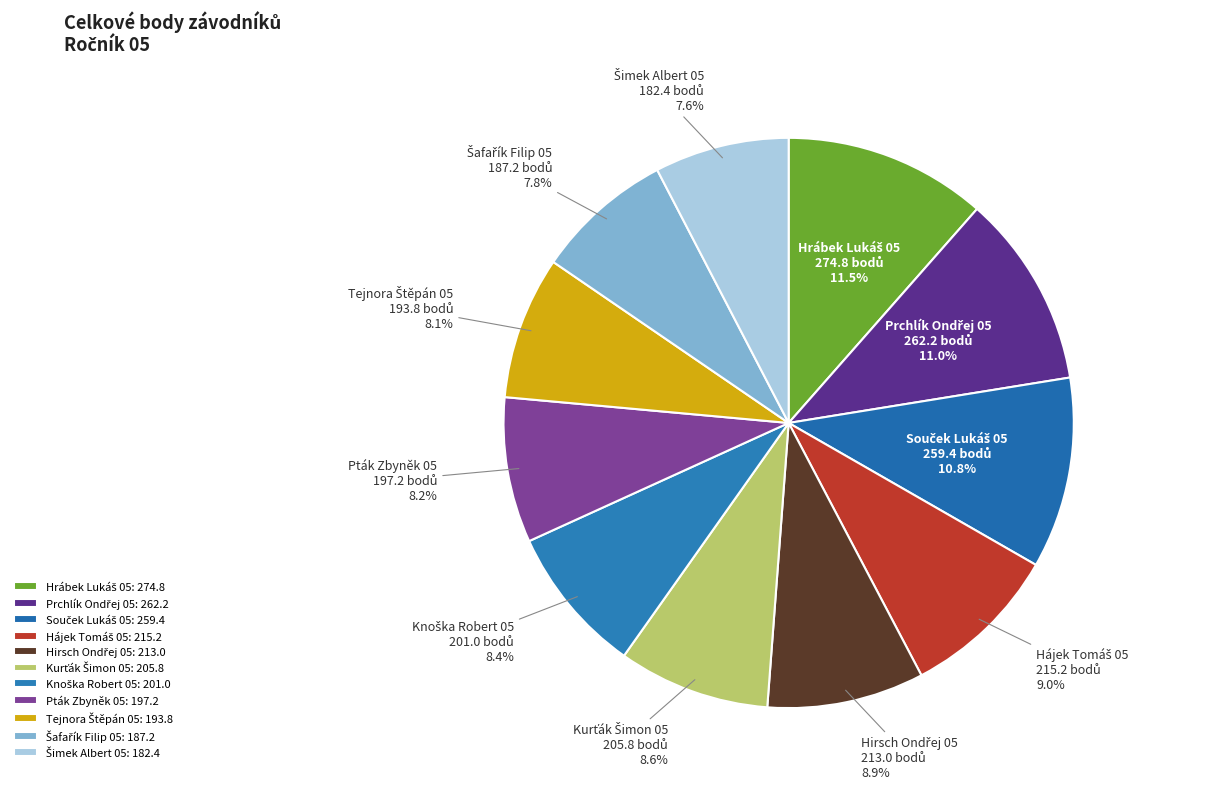

Does any single category account for the majority?

No